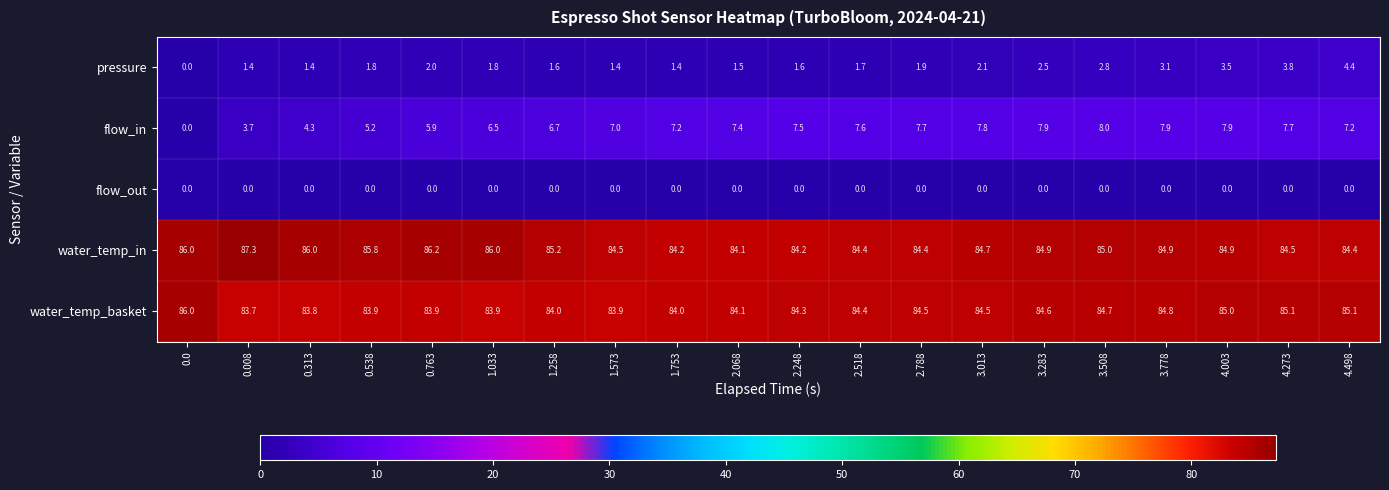

What is the difference between the highest and lowest values at 0.008?

87.3